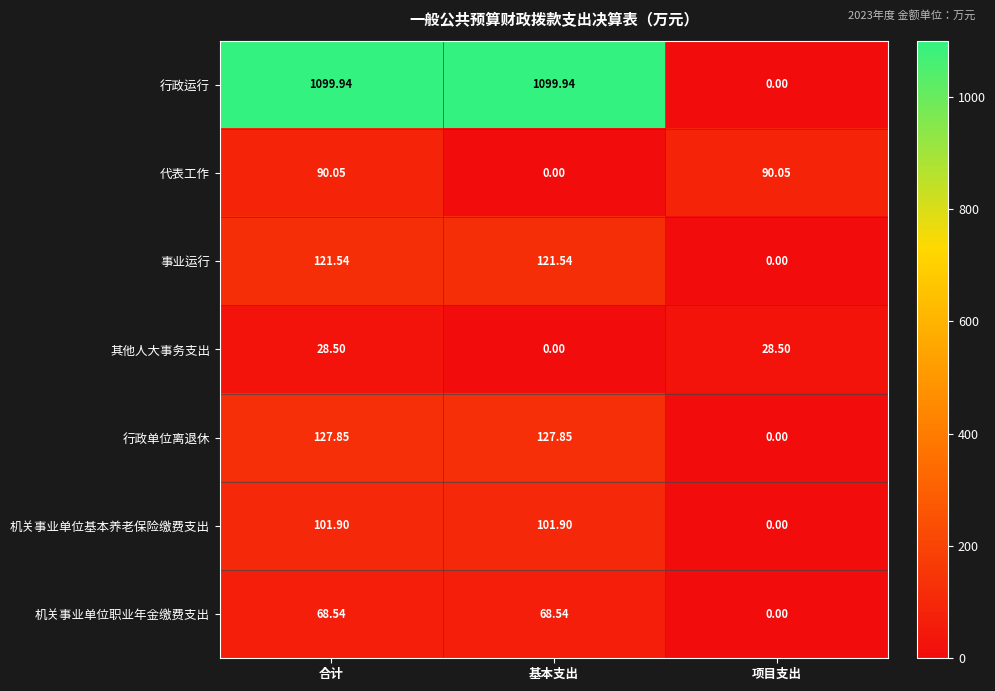

At which category is the sum across all series the highest?

合计